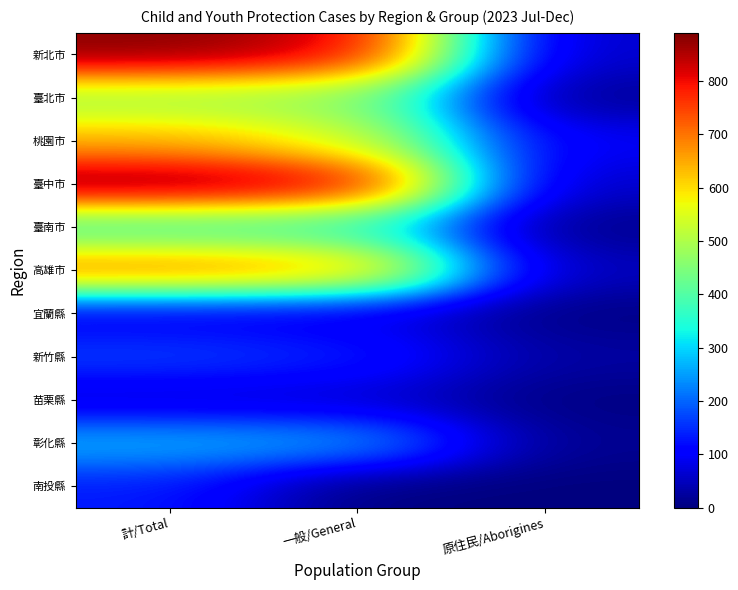

Reading left to right, list all the values displayed in this chart.

新北市: 計/Total=881	一般/General=826	原住民/Aborigines=55
臺北市: 計/Total=474	一般/General=459	原住民/Aborigines=15
桃園市: 計/Total=640	一般/General=547	原住民/Aborigines=93
臺中市: 計/Total=890	一般/General=837	原住民/Aborigines=53
臺南市: 計/Total=367	一般/General=358	原住民/Aborigines=9
高雄市: 計/Total=709	一般/General=664	原住民/Aborigines=45
宜蘭縣: 計/Total=86	一般/General=81	原住民/Aborigines=5
新竹縣: 計/Total=168	一般/General=140	原住民/Aborigines=28
苗栗縣: 計/Total=67	一般/General=63	原住民/Aborigines=4
彰化縣: 計/Total=271	一般/General=257	原住民/Aborigines=14
南投縣: 計/Total=134	一般/General=0	原住民/Aborigines=0